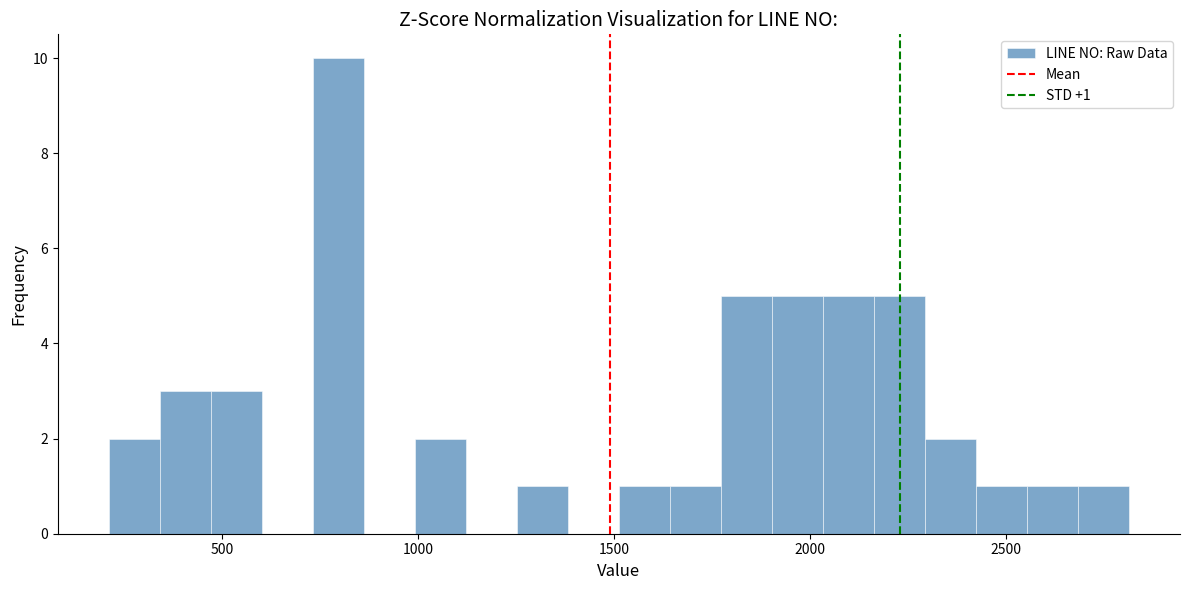

Around what value on the x-axis is the tallest bar? Give the approximate position of its centre, as read against the axis.

800